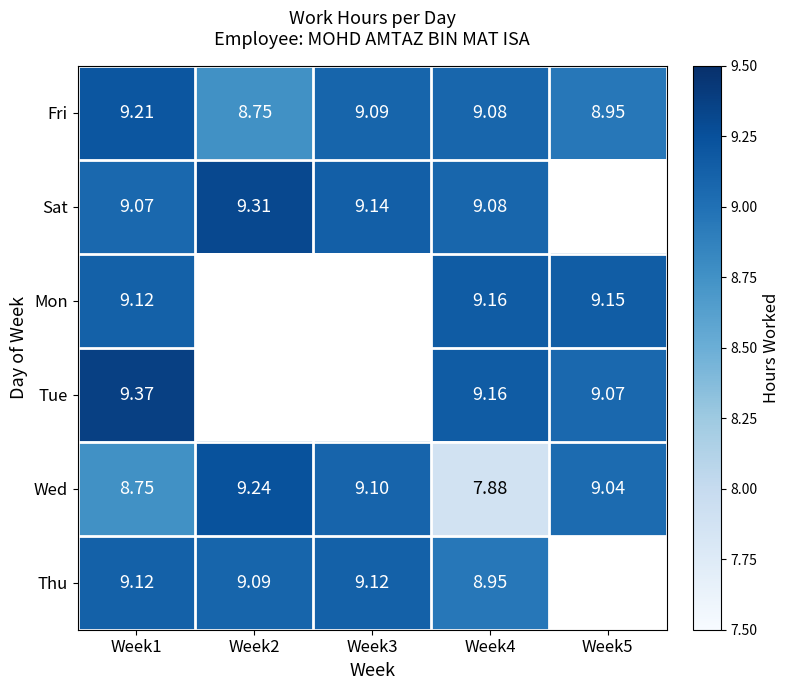

Which series changed the most between Week1 and Week4?

Wed